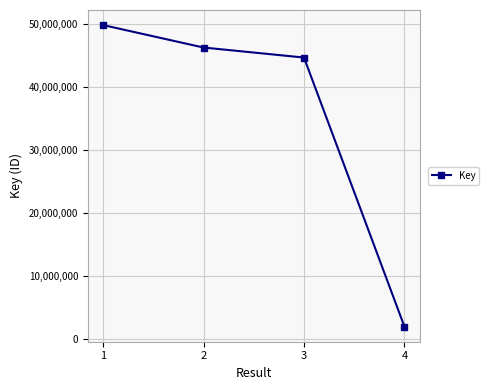

What is the difference between the second highest and minimum values?

44288865